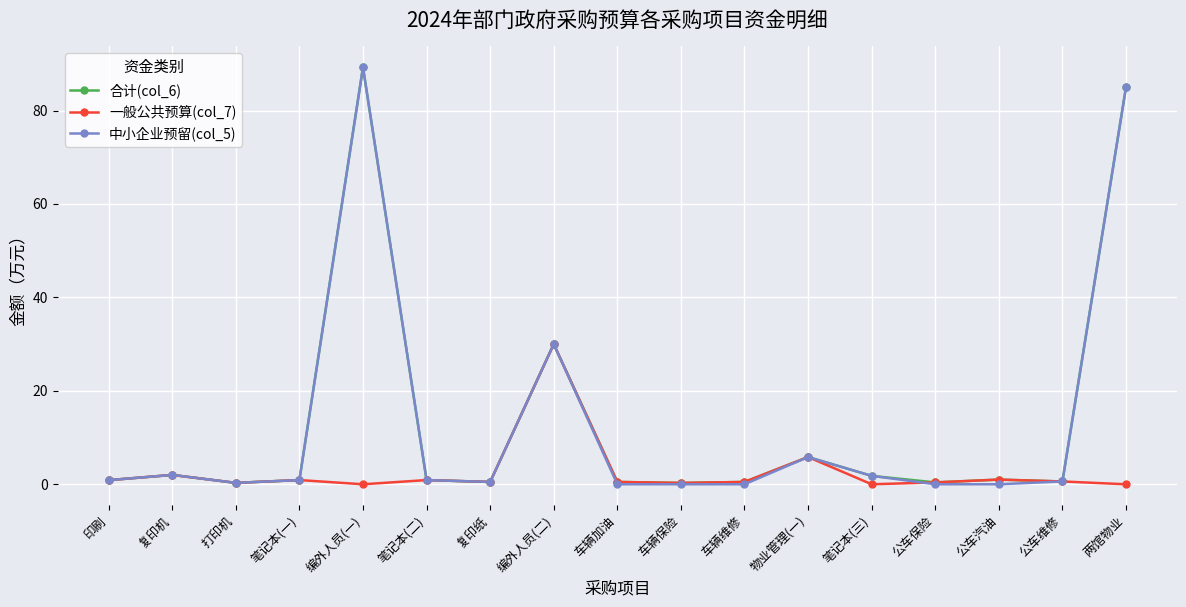

What is the label of the 17th point from the right?

印刷